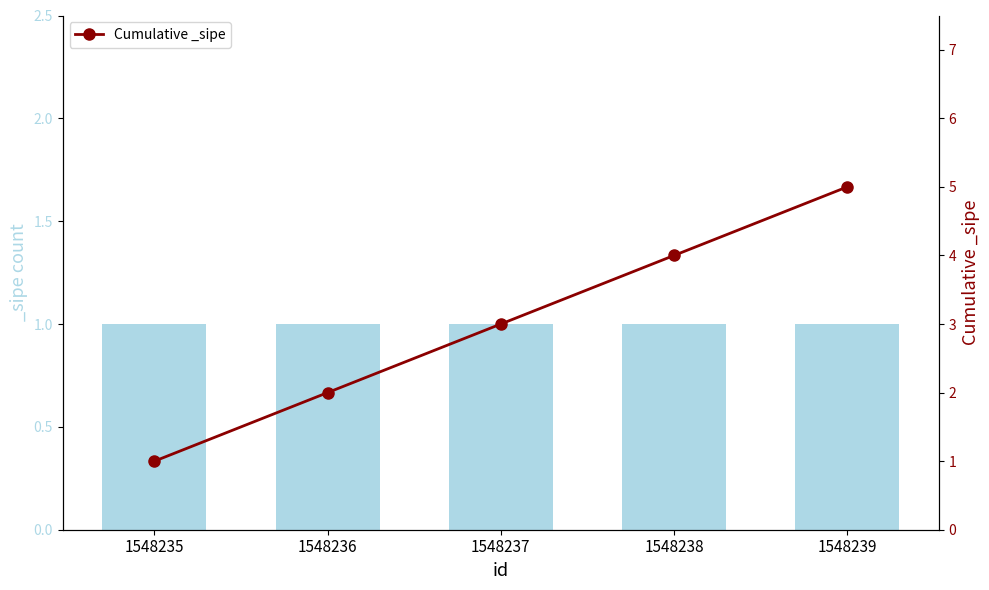

What is the ratio of the value at 1548236 to the value at 1548239?

0.4